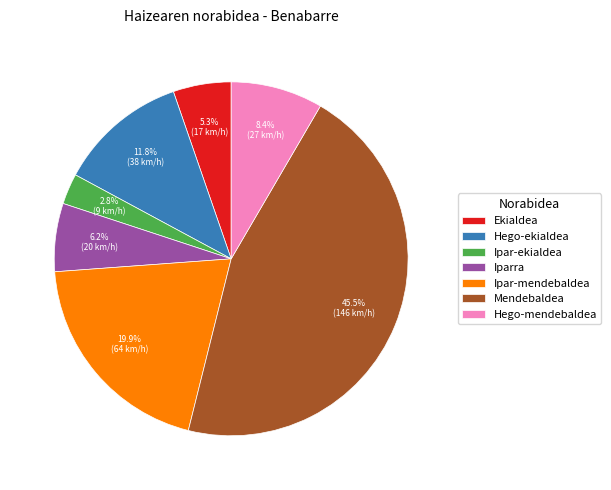

Do Iparra and Mendebaldea together represent more than half of the pie?

Yes